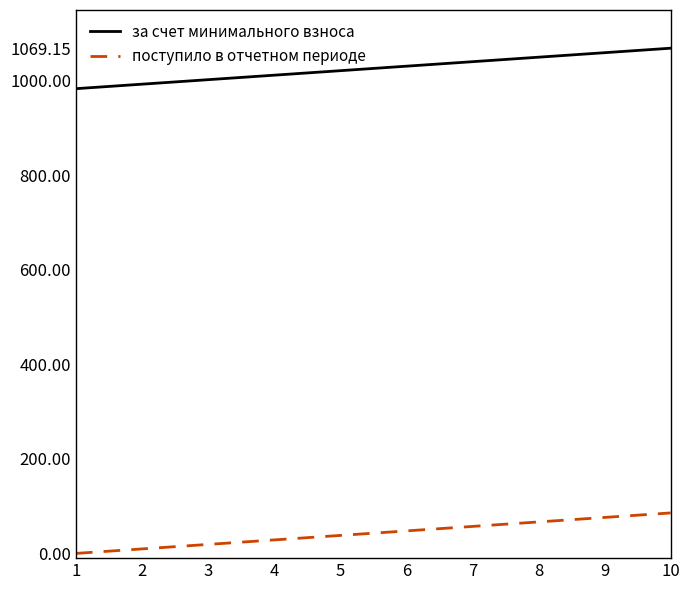

The value of за счет минимального взноса at 1 is 508.3. True or false?

False